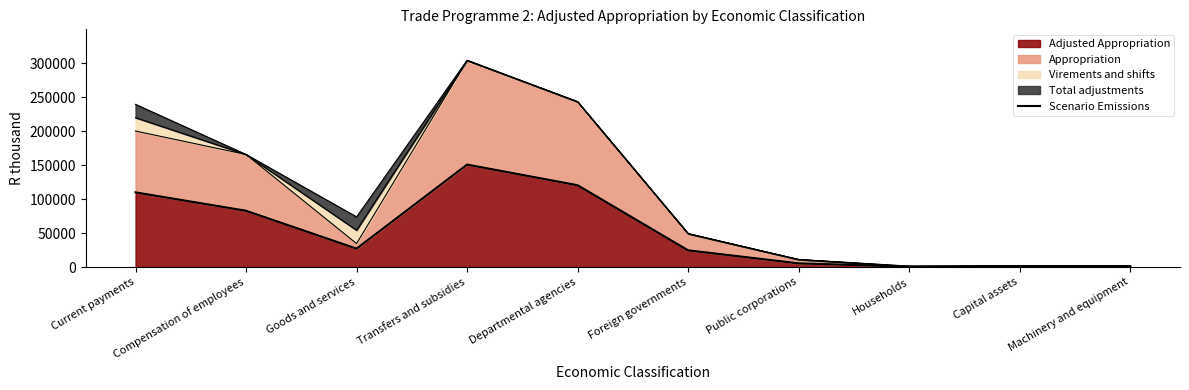

List the labels in order of value, largest first.

Transfers and subsidies, Departmental agencies, Current payments, Compensation of employees, Goods and services, Foreign governments, Public corporations, Capital assets, Machinery and equipment, Households